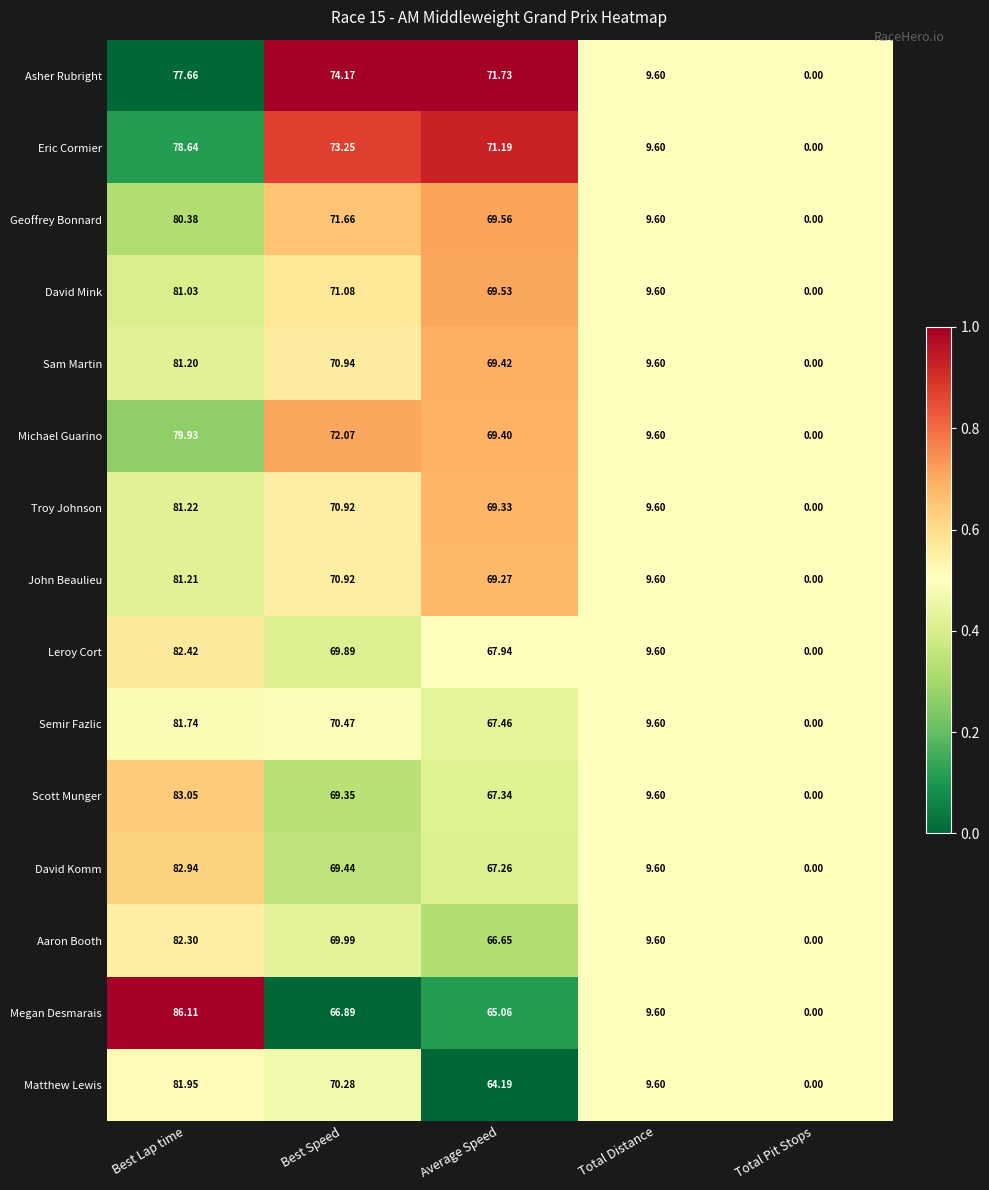

Which series changed the most between Average Speed and Total Pit Stops?

Asher Rubright